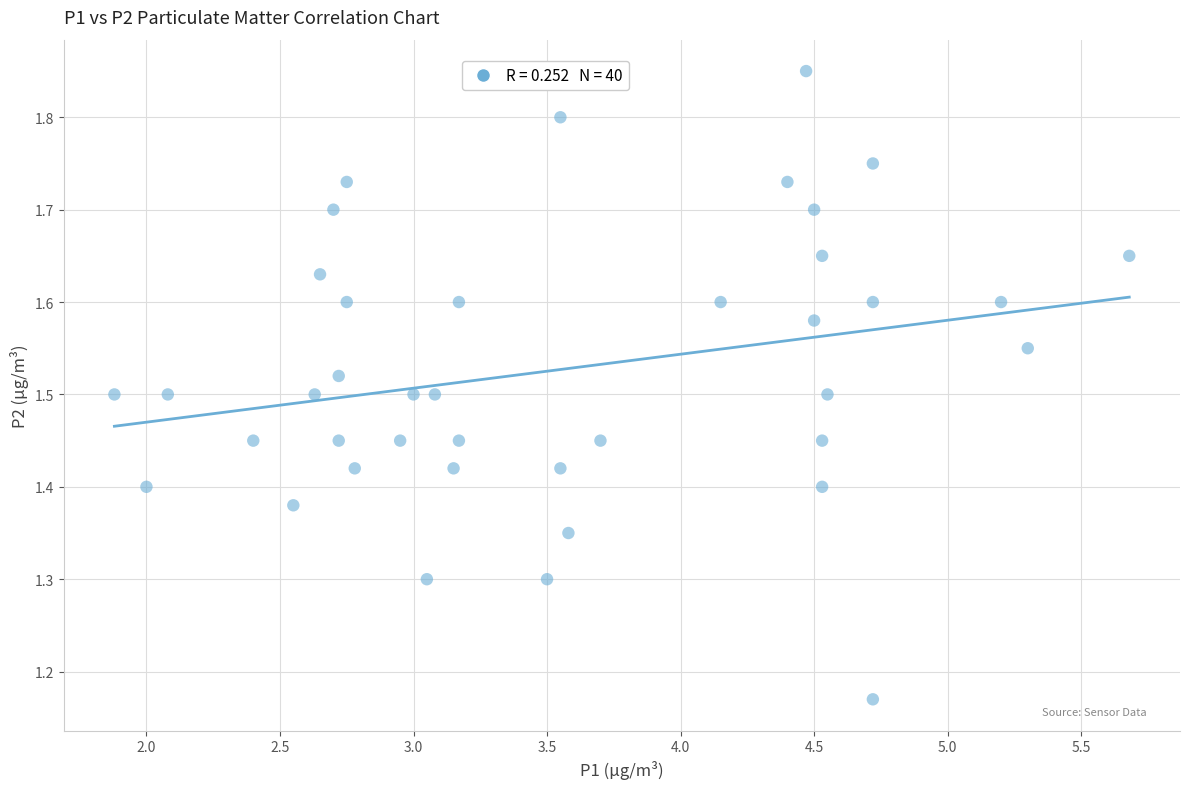

What is the range of Y values (max minus min)?

0.7